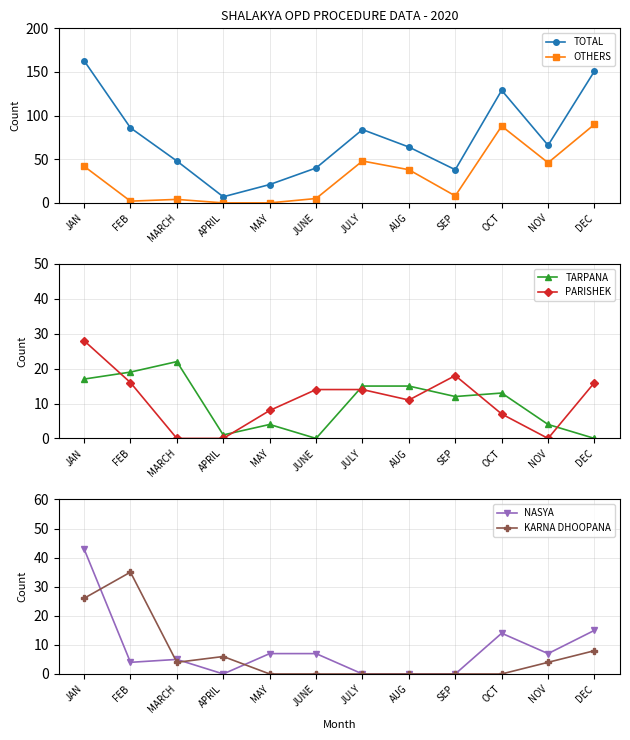

What is the average value of the OTHERS series?

31